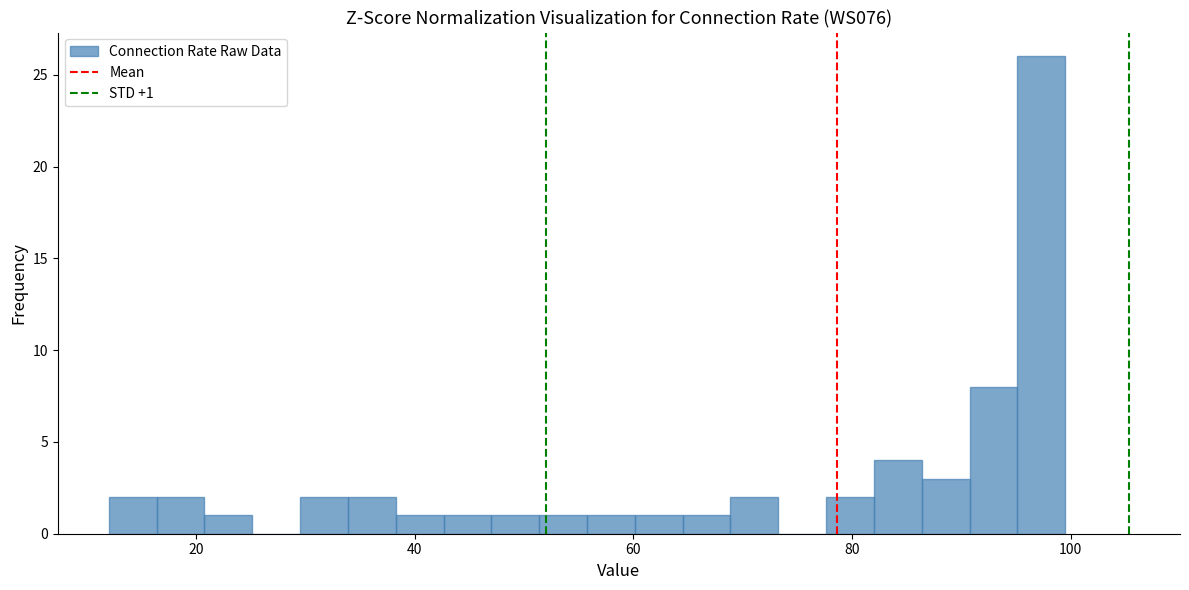

Read against the x-axis, roughly where is the centre of the tallest bar?

98